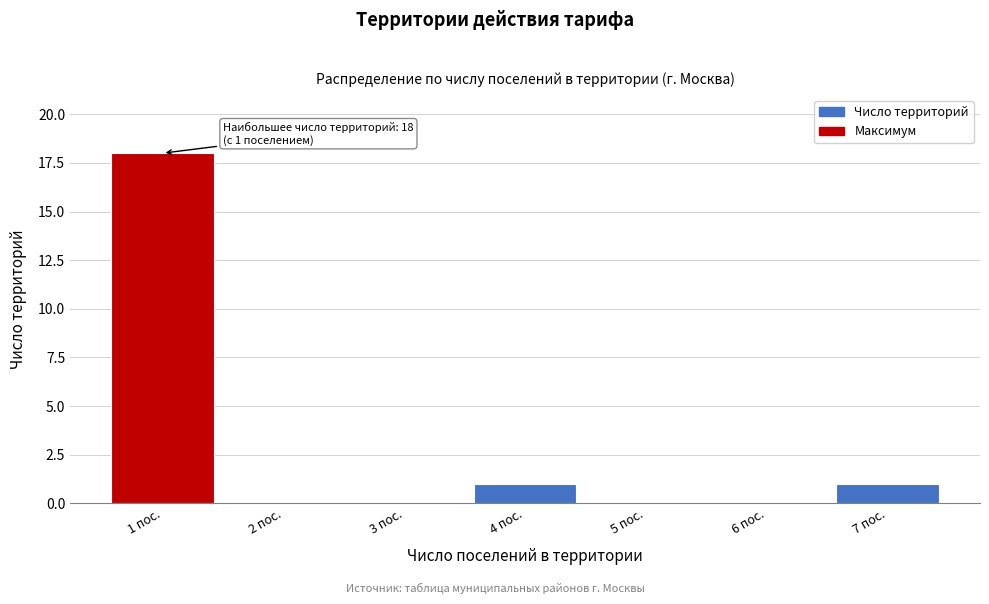

Reading left to right, extract all data points from this chart.

1 пос.=18	2 пос.=0	3 пос.=0	4 пос.=1	5 пос.=0	6 пос.=0	7 пос.=1